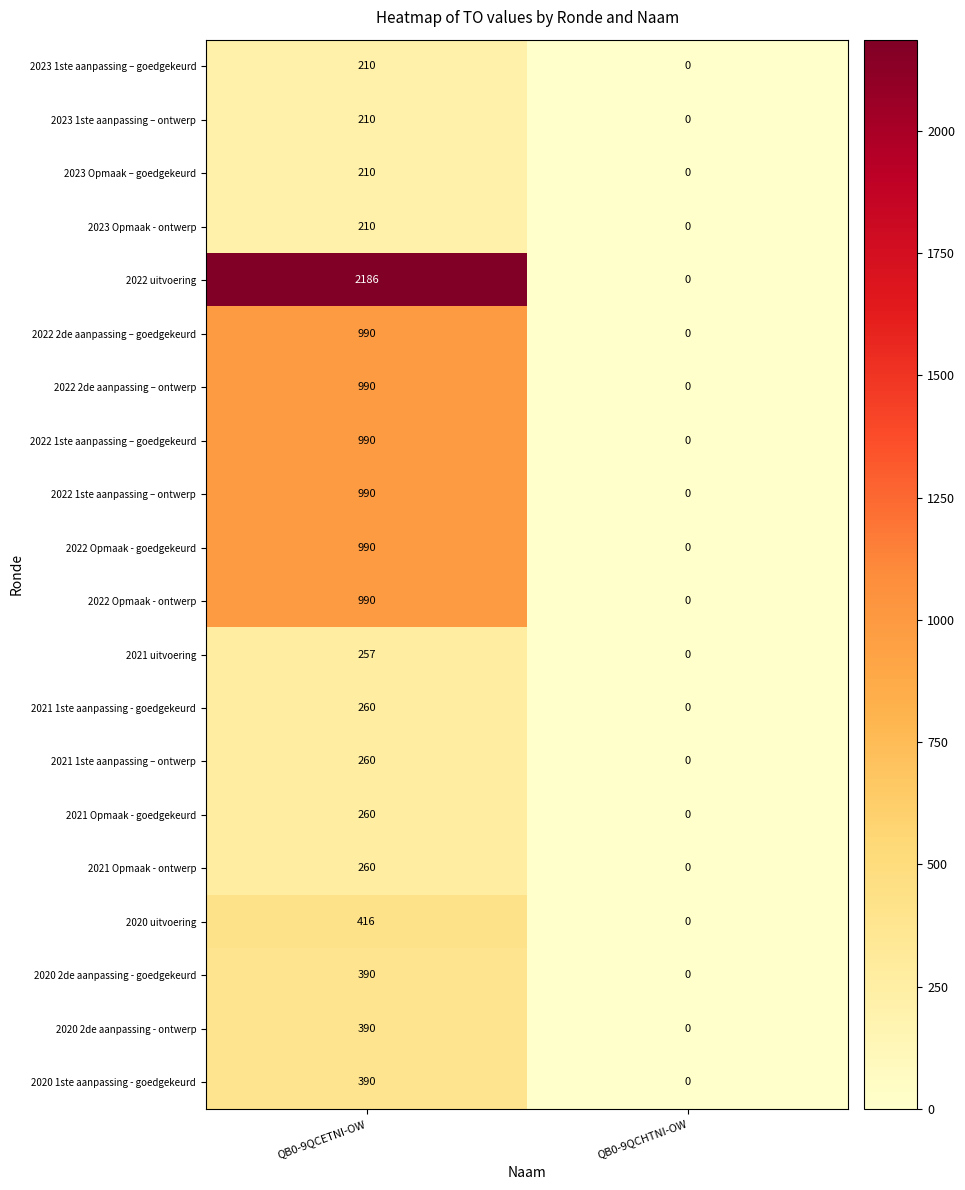

Which series has the largest total across all categories?

2022 uitvoering